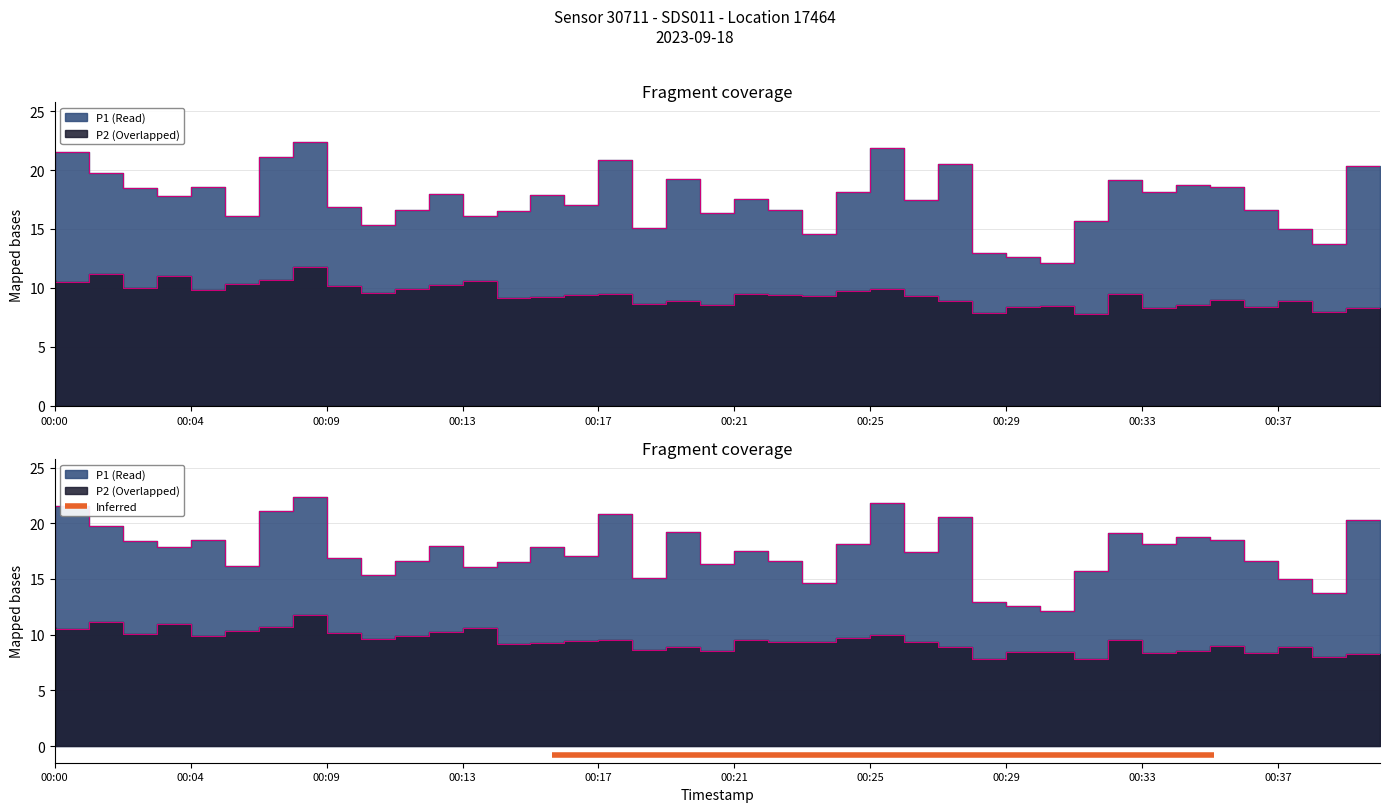

The P2 series shows 6.7 at 00:11. True or false?

False